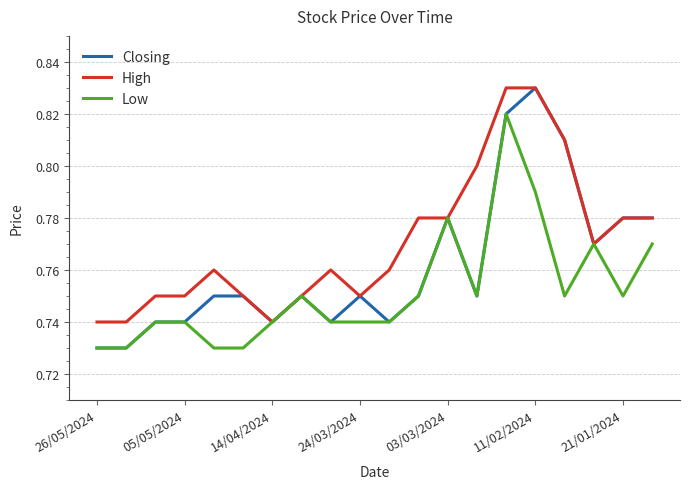

Which series has the widest spread of values?

Closing